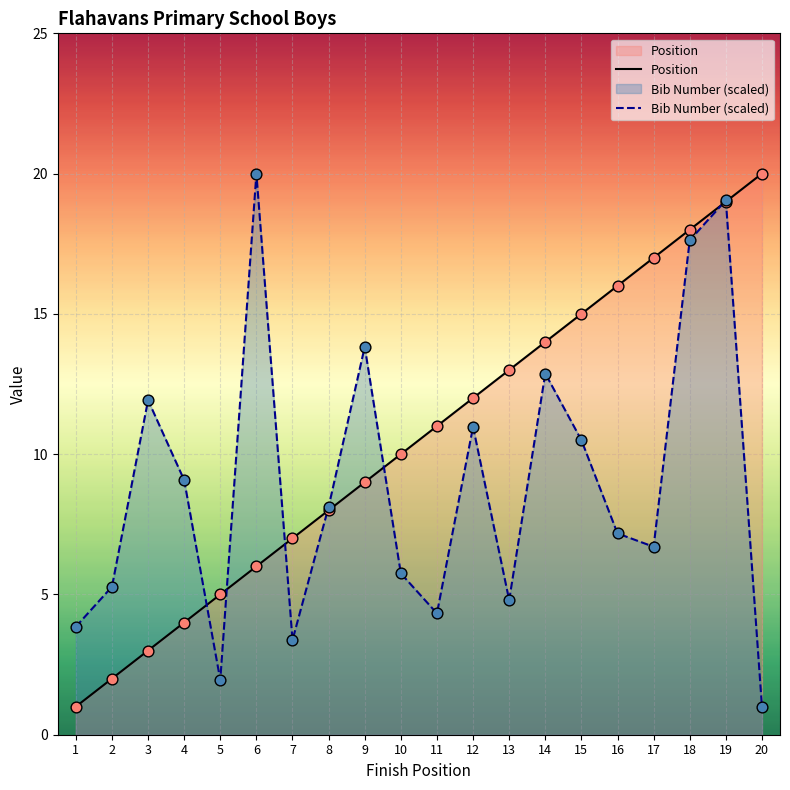

Which series reaches the minimum Y coordinate?

Position